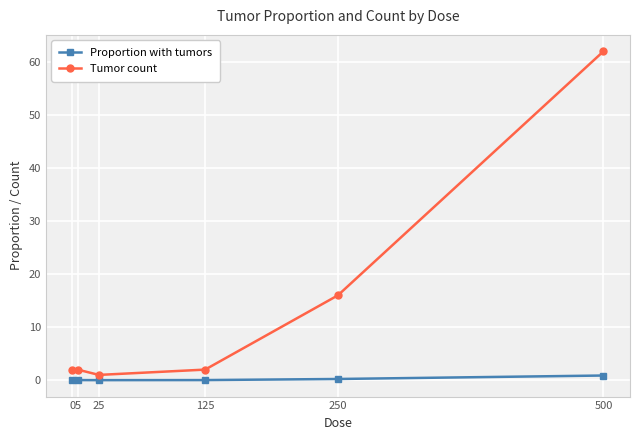

True or false: Proportion with tumors and Tumor count cross at least once.

False